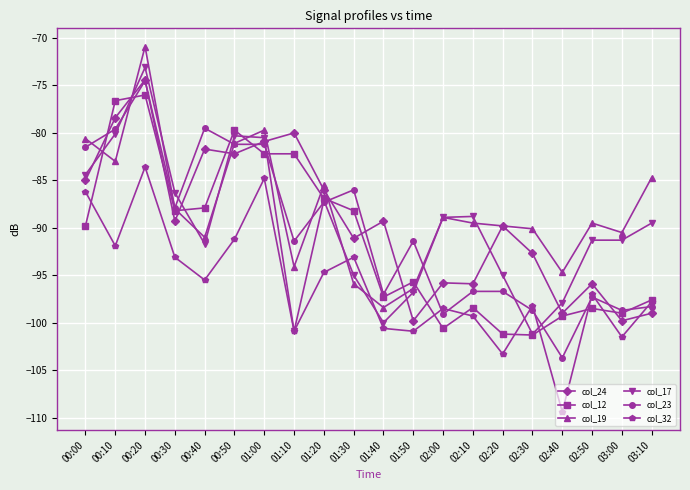

In col_24, how many points are higher than both neighbors (excluding endpoints)?

7